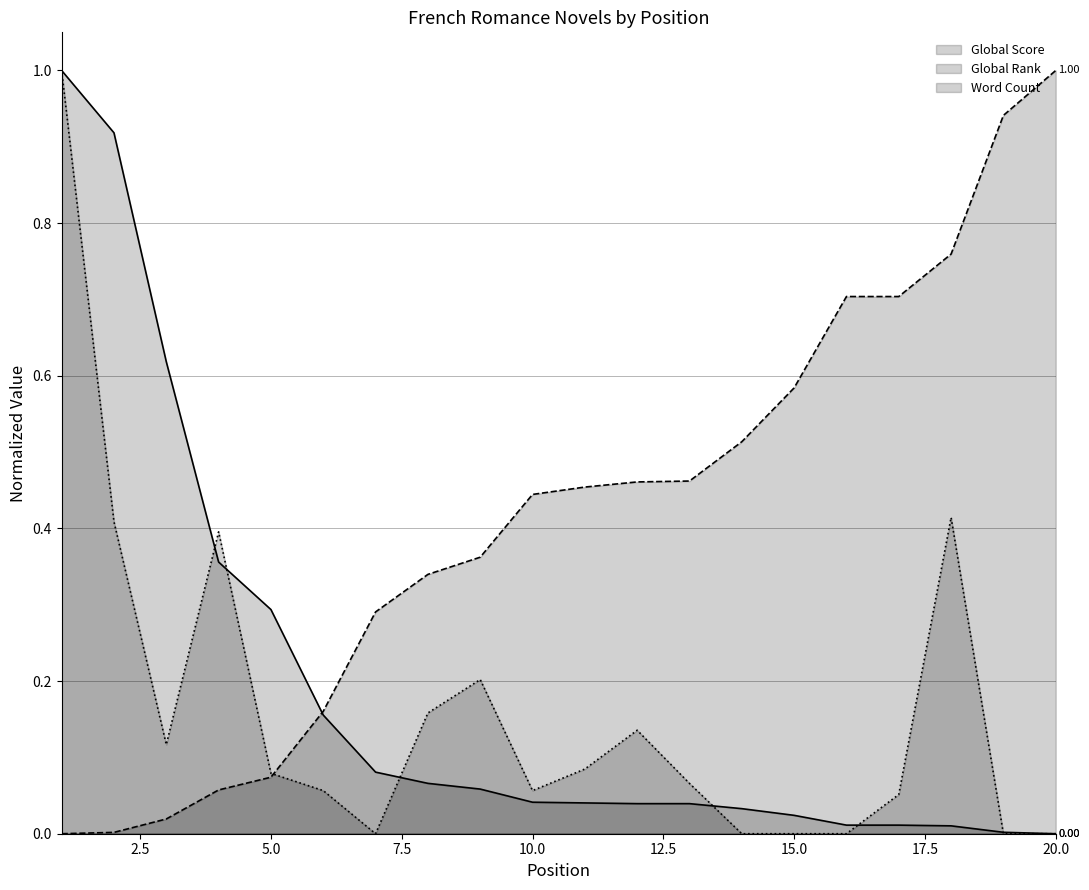

Reading left to right, what are all the values shown in this chart?

Global Score: 1=1.0	2=0.9	3=0.6	4=0.4	5=0.3	6=0.2	7=0.1	8=0.1	9=0.1	10=0.0	11=0.0	12=0.0	13=0.0	14=0.0	15=0.0	16=0.0	17=0.0	18=0.0	19=0.0	20=0.0
Global Rank: 1=0.0	2=0.0	3=0.0	4=0.1	5=0.1	6=0.2	7=0.3	8=0.3	9=0.4	10=0.4	11=0.5	12=0.5	13=0.5	14=0.5	15=0.6	16=0.7	17=0.7	18=0.8	19=0.9	20=1.0
Word Count: 1=1.0	2=0.4	3=0.1	4=0.4	5=0.1	6=0.1	7=0.0	8=0.2	9=0.2	10=0.1	11=0.1	12=0.1	13=0.1	14=0.0	15=0.0	16=0.0	17=0.1	18=0.4	19=0.0	20=0.0